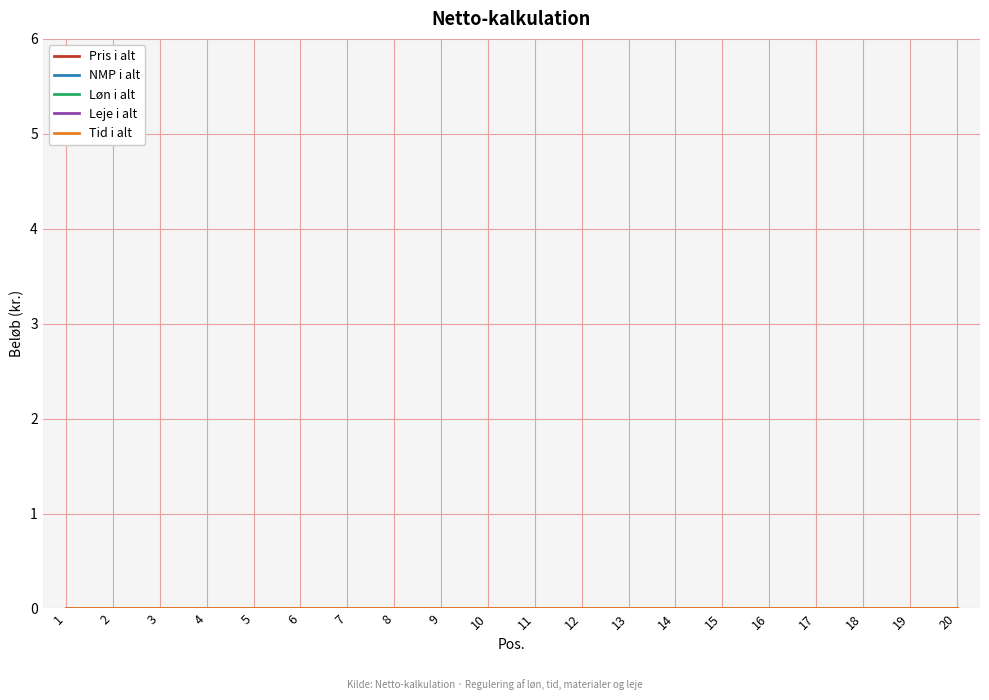

Reading right to left, extract all data points from this chart.

Pos.: 20=20	19=19	18=18	17=17	16=16	15=15	14=14	13=13	12=12	11=11	10=10	9=9	8=8	7=7	6=6	5=5	4=4	3=3	2=2	1=1
NMP i alt: 20=0	19=0	18=0	17=0	16=0	15=0	14=0	13=0	12=0	11=0	10=0	9=0	8=0	7=0	6=0	5=0	4=0	3=0	2=0	1=0
Tid i alt: 20=0	19=0	18=0	17=0	16=0	15=0	14=0	13=0	12=0	11=0	10=0	9=0	8=0	7=0	6=0	5=0	4=0	3=0	2=0	1=0
Leje i alt: 20=0	19=0	18=0	17=0	16=0	15=0	14=0	13=0	12=0	11=0	10=0	9=0	8=0	7=0	6=0	5=0	4=0	3=0	2=0	1=0
Løn i alt: 20=0	19=0	18=0	17=0	16=0	15=0	14=0	13=0	12=0	11=0	10=0	9=0	8=0	7=0	6=0	5=0	4=0	3=0	2=0	1=0
Pris i alt: 20=0	19=0	18=0	17=0	16=0	15=0	14=0	13=0	12=0	11=0	10=0	9=0	8=0	7=0	6=0	5=0	4=0	3=0	2=0	1=0